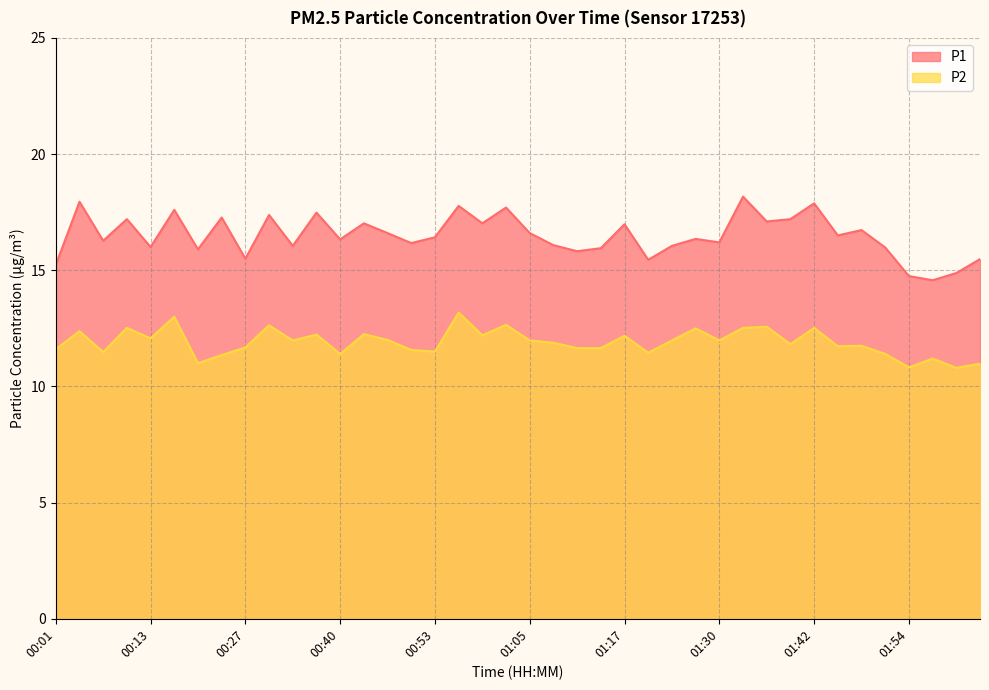

What is the label of the 26th point from the right?

00:47